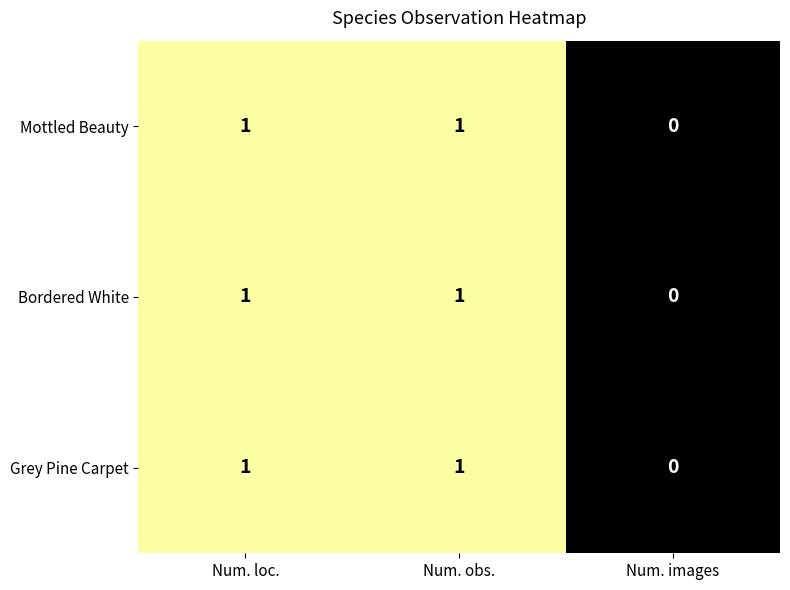

How many distinct data groups are displayed?

3